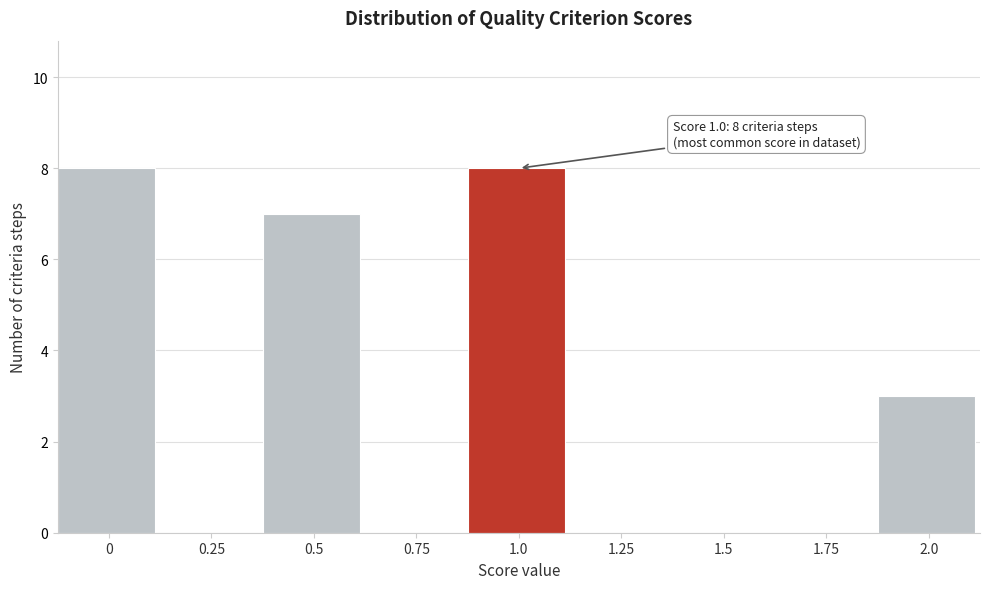

Reading right to left, extract all data points from this chart.

2.0=3	1.75=0	1.5=0	1.25=0	1.0=8	0.75=0	0.5=7	0.25=0	0=8